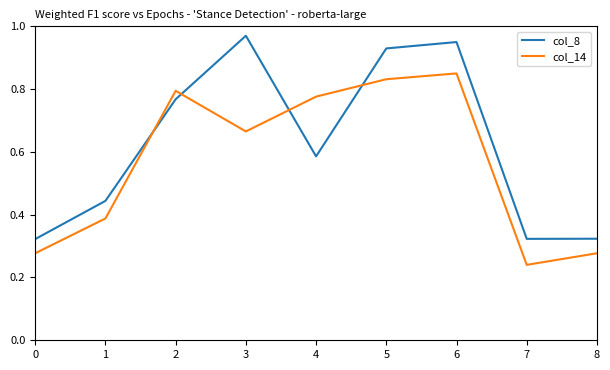

At how many categories does at least one series exceed 0?

9